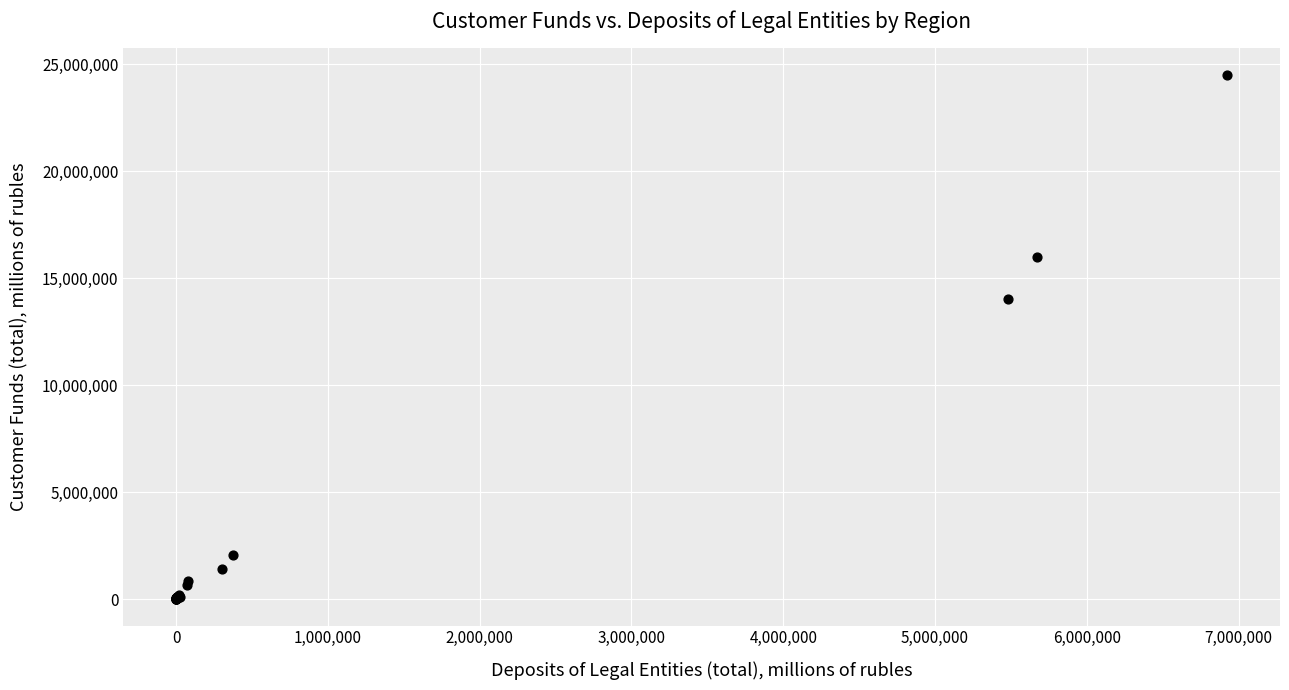

What Y value in the scatter plot is closest to 12255521?

14031211